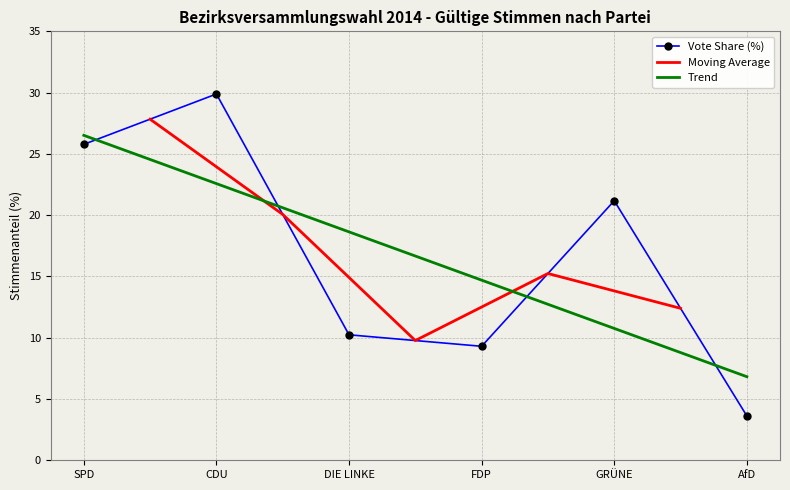

Reading right to left, list all the values displayed in this chart.

AfD=3.6	GRÜNE=21.2	FDP=9.3	DIE LINKE=10.2	CDU=29.9	SPD=25.8